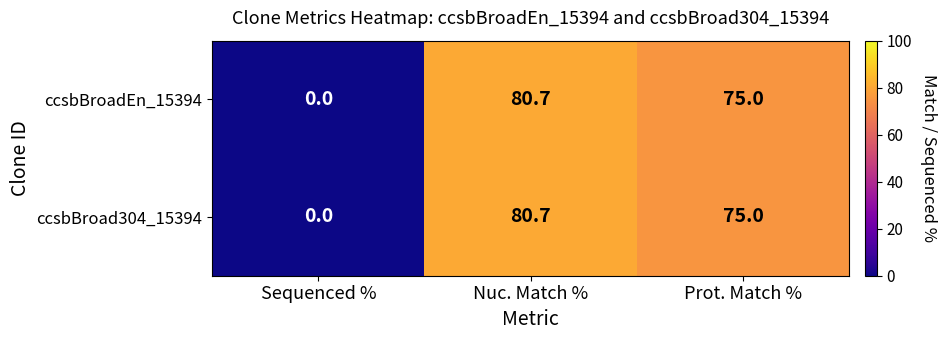

What is the total value across all series at Prot. Match %?

150.0